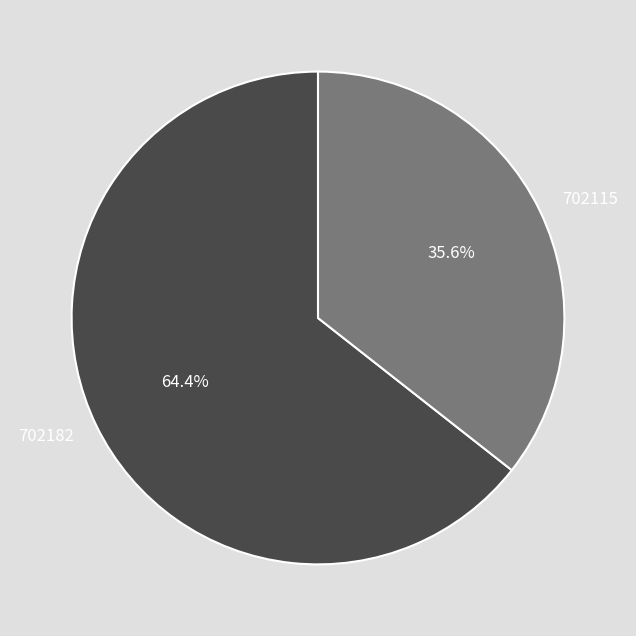

How many slices are in this pie chart?

2